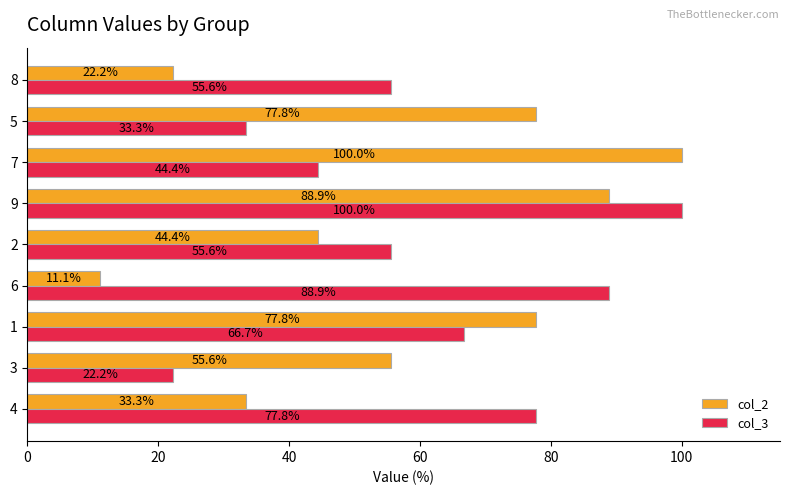

At how many categories does at least one series exceed 65?

6